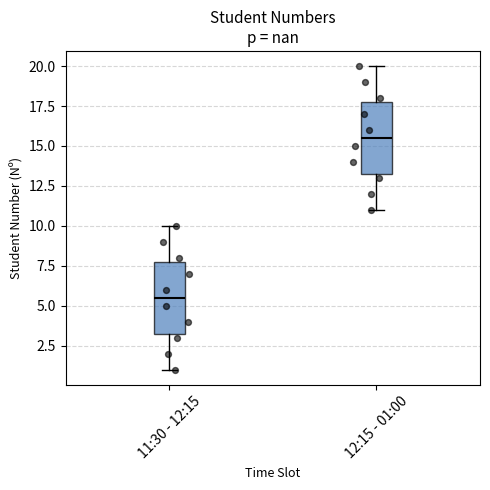

Reading left to right, read every box against the y-axis: the position of its median line, the range the box covers, and the ends of its whiskers. The values are not printed on the chart, so give them approximately, as read against the axis.

11:30 - 12:15: median 5.5, box 3.5 to 8.0, whiskers 1.0 to 10.0
12:15 - 01:00: median 15.5, box 13.5 to 18.0, whiskers 11.0 to 20.0